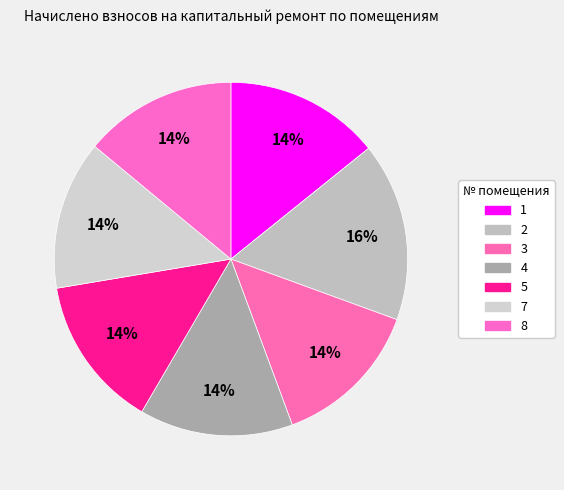

Count the number of slices in the pie.

7